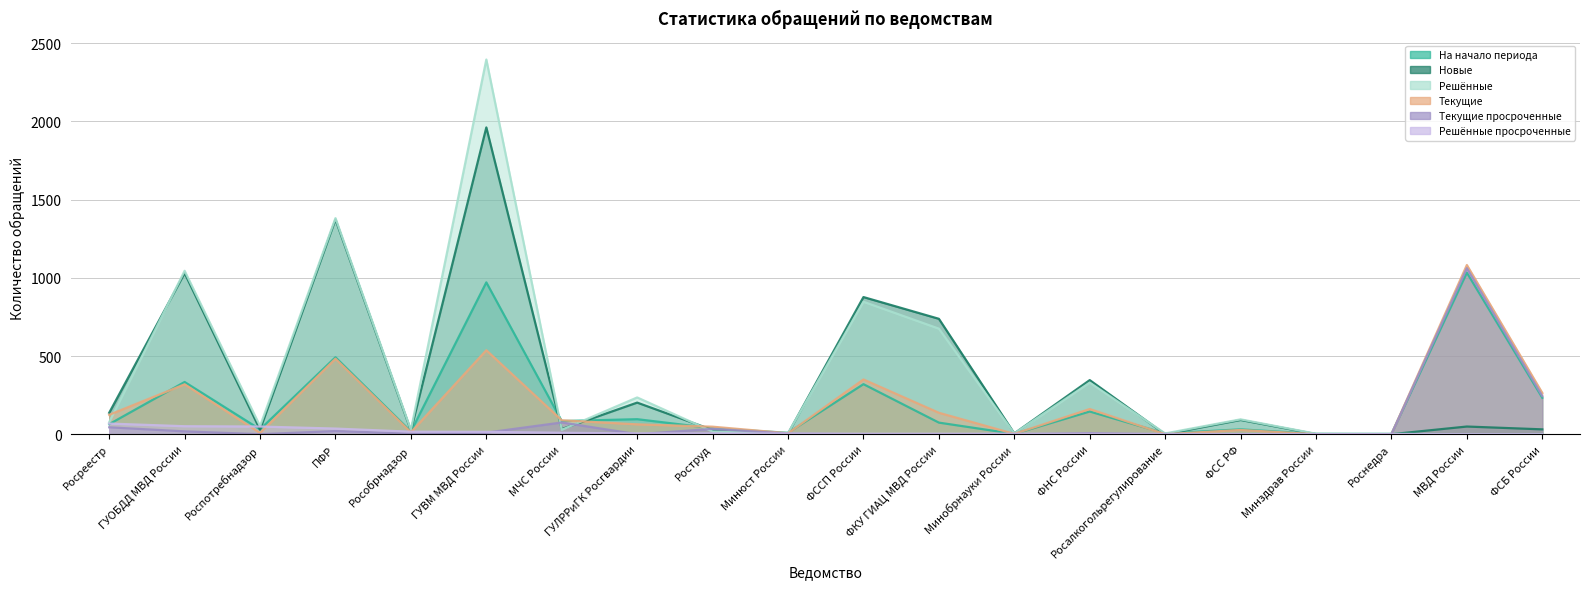

Where do solved_overdue_count and start_pediod_count first cross each other?

Росреестр and ГУОБДД МВД России